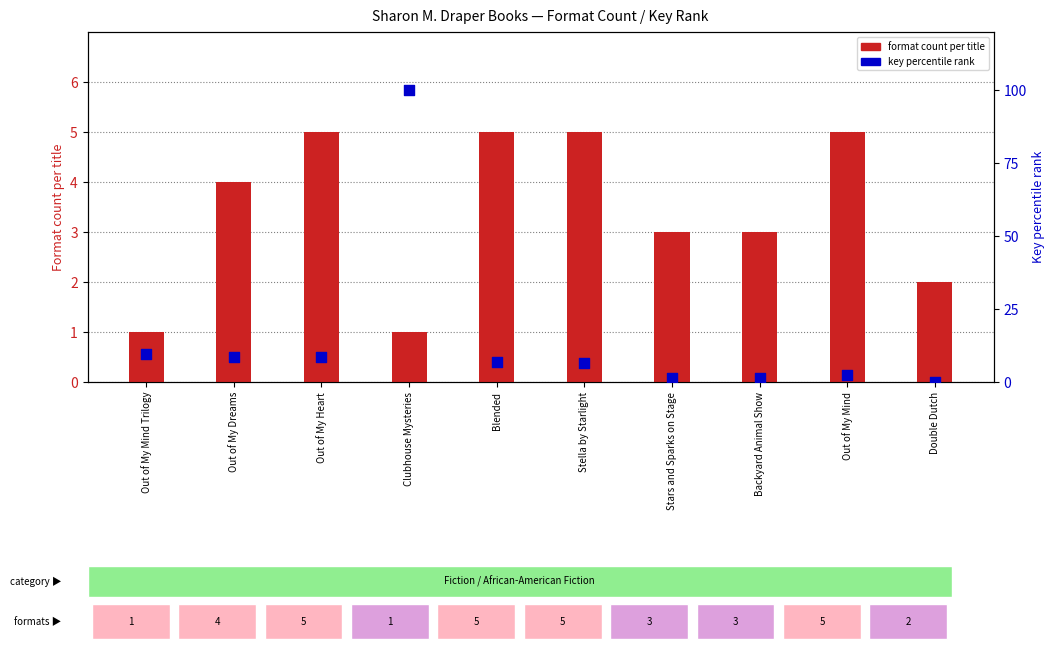

What is the total value across all series at Blended?

11.8